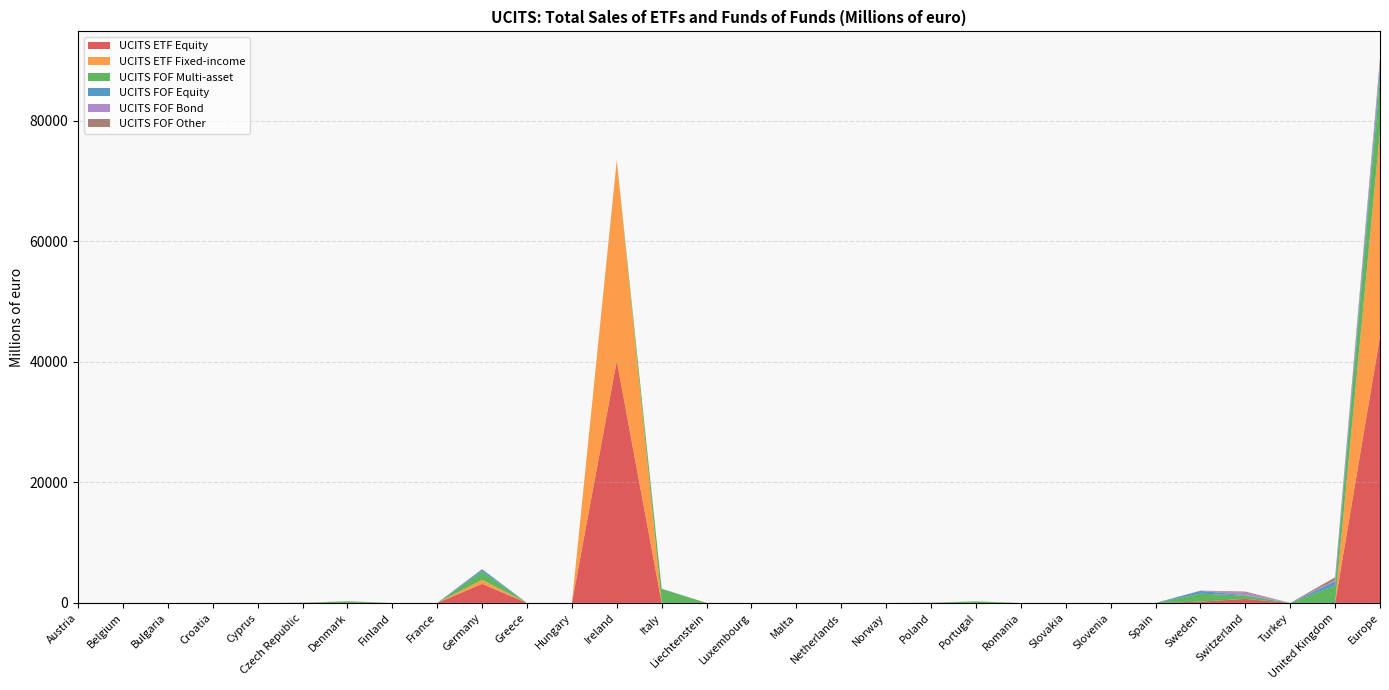

Reading left to right, extract all data points from this chart.

UCITS ETF Equity: 0.0	0.0	0.4	0.0	0.0	0.0	0.0	0.0	0.0	3162.2	0.0	0.0	40153.0	0.0	0.0	0.0	0.0	0.0	0.0	0.0	0.0	0.1	0.0	0.0	4.0	215.1	668.2	0.0	0.0	44202.9
UCITS ETF Fixed-income: 0.0	0.0	0.0	0.0	0.0	0.0	0.0	0.0	0.0	681.1	0.0	0.0	33334.0	0.0	0.0	0.0	0.0	0.0	0.0	0.0	0.0	0.0	0.0	0.0	0.0	0.0	0.0	0.0	0.0	34015.1
UCITS FOF Multi-asset: 0.0	0.0	0.0	0.0	0.0	0.0	254.2	0.0	0.0	1377.5	0.0	0.0	0.0	2340.6	0.0	0.0	0.0	0.0	0.0	3.7	261.6	0.0	0.0	0.2	0.0	1322.4	539.7	0.0	2896.5	8996.4
UCITS FOF Equity: 0.0	0.0	0.0	0.0	0.0	0.0	2.9	0.0	0.0	350.2	0.0	0.0	0.0	2.9	0.0	0.0	0.0	0.0	0.0	10.1	0.0	0.0	0.0	2.8	0.0	464.3	84.4	0.0	685.0	1602.6
UCITS FOF Bond: 0.0	0.0	0.0	0.0	0.0	0.0	14.8	0.0	0.0	45.7	0.0	0.0	0.0	25.3	1.8	0.0	0.0	0.0	0.0	0.3	0.0	0.0	0.0	0.0	0.0	43.6	393.5	0.0	198.3	723.3
UCITS FOF Other: 0.0	0.0	0.0	0.0	0.0	54.0	1.5	0.0	0.0	0.0	0.0	0.0	0.0	0.0	5.7	0.0	1.5	0.0	0.0	31.9	0.0	0.0	0.0	0.0	0.0	0.0	193.6	0.0	466.1	754.3